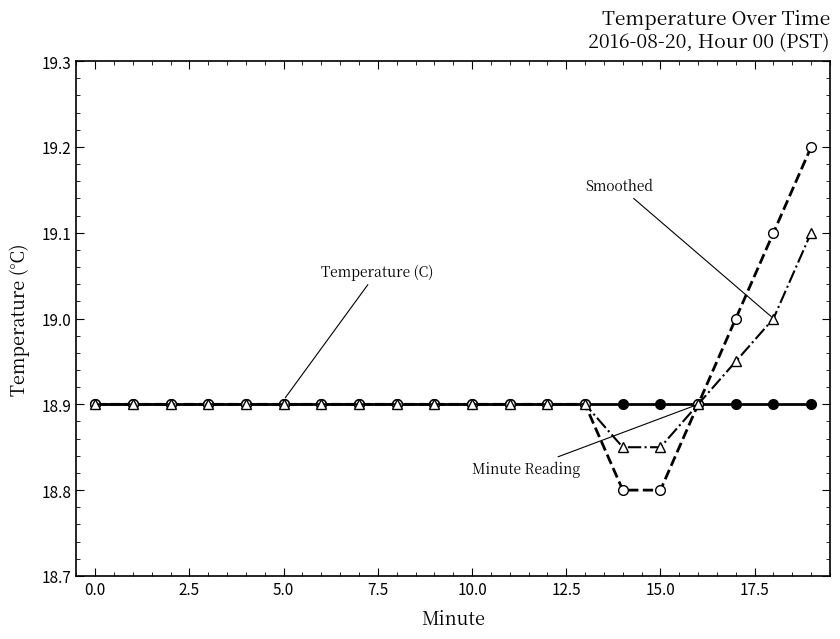

What is the smallest value displayed?

18.8